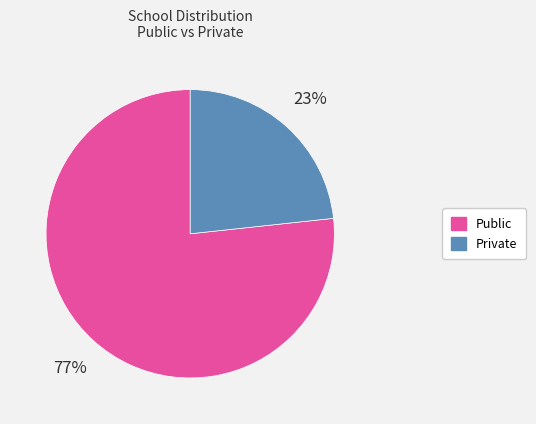

To the nearest percent, what is the combined percentage of Public and Private?

100%